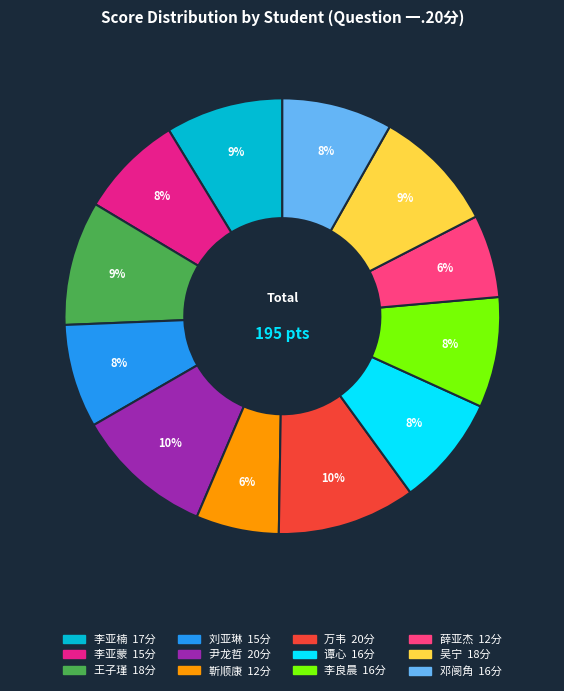

True or false: 尹龙哲 accounts for 19% of the total.

False